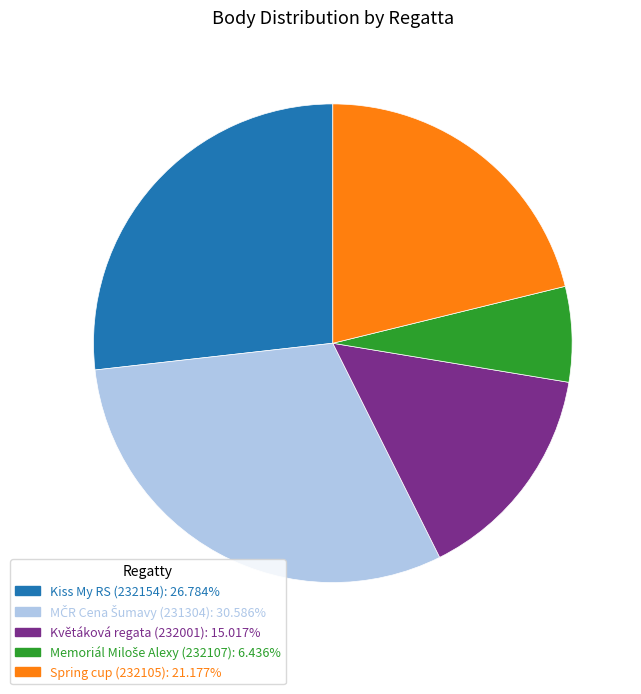

Is there any slice that represents more than half of the pie?

No